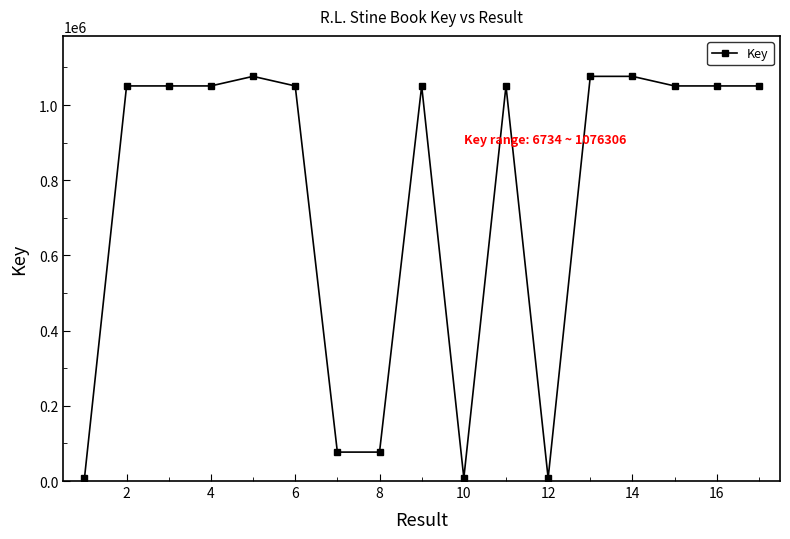

What is the maximum value shown in the chart?

1076306